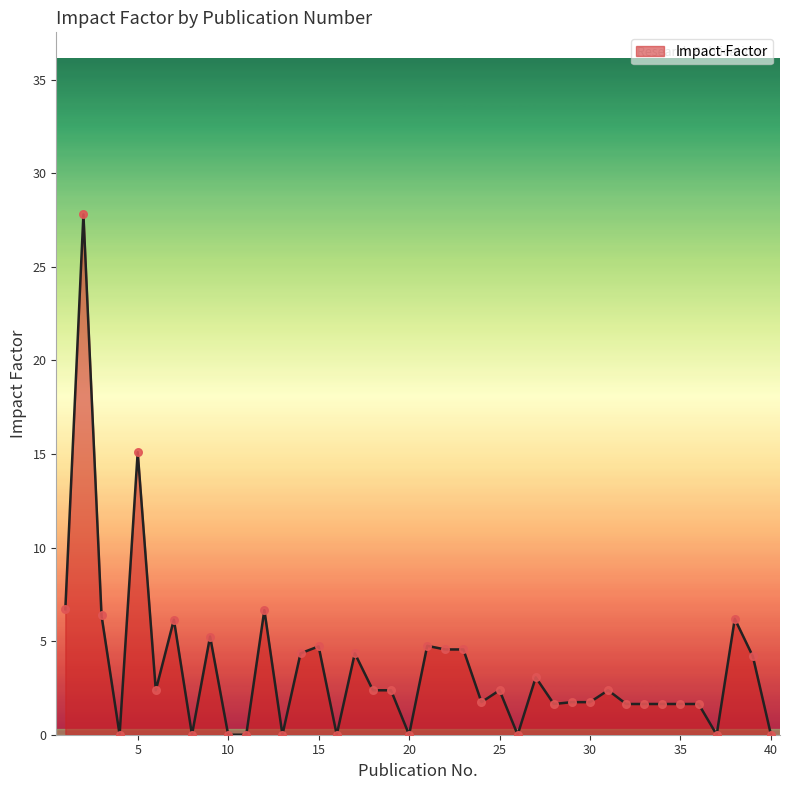

What is the greatest value displayed?

27.8